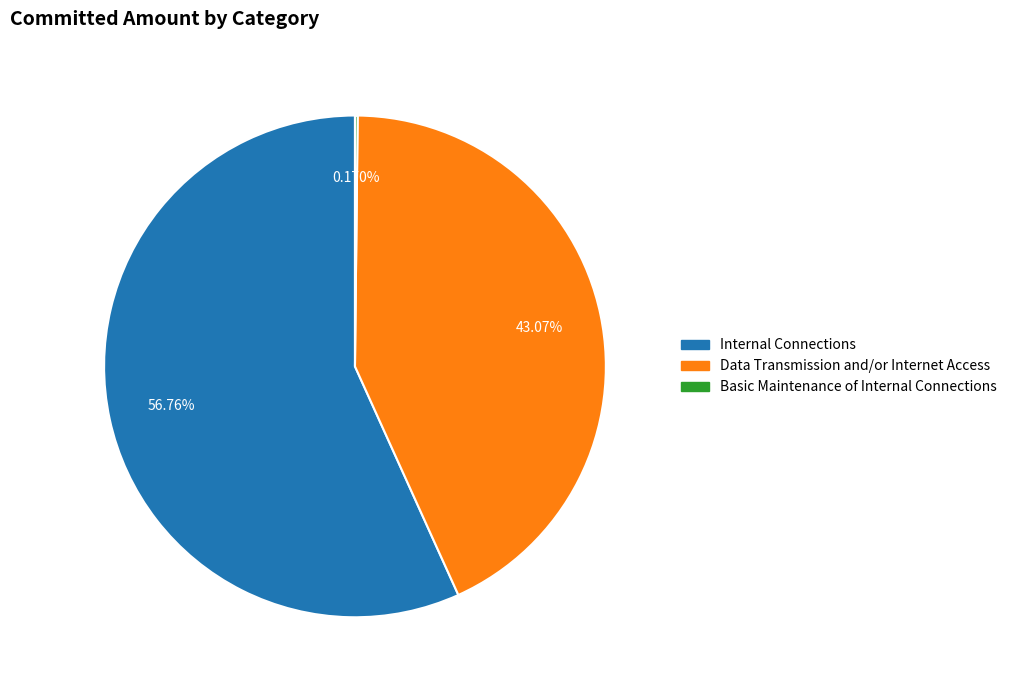

Is there any slice that represents more than half of the pie?

Yes